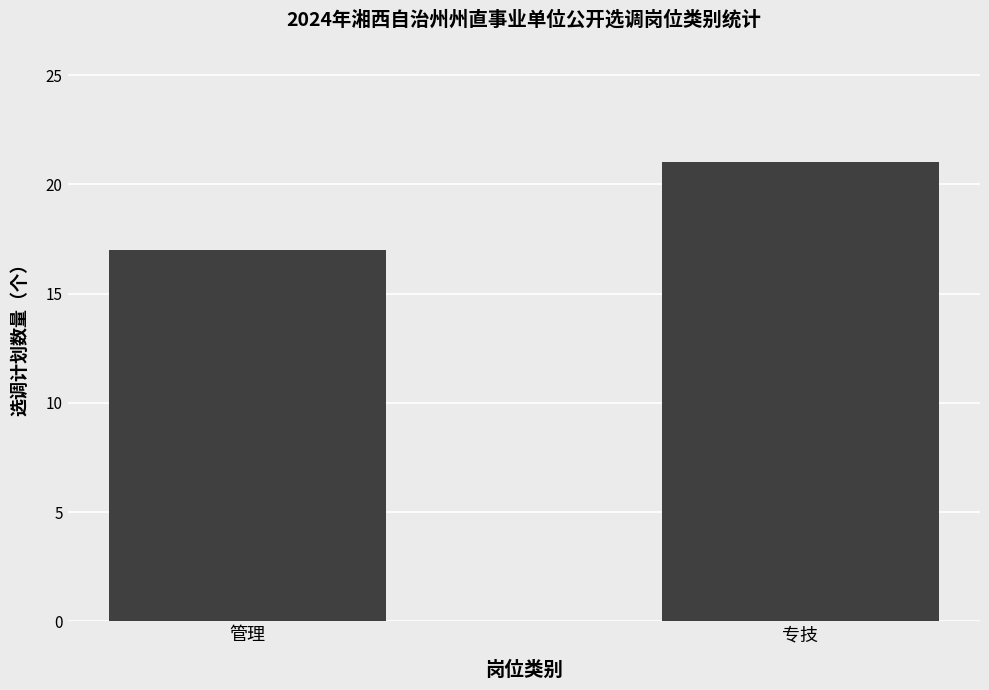

What position from the left is 管理?

1